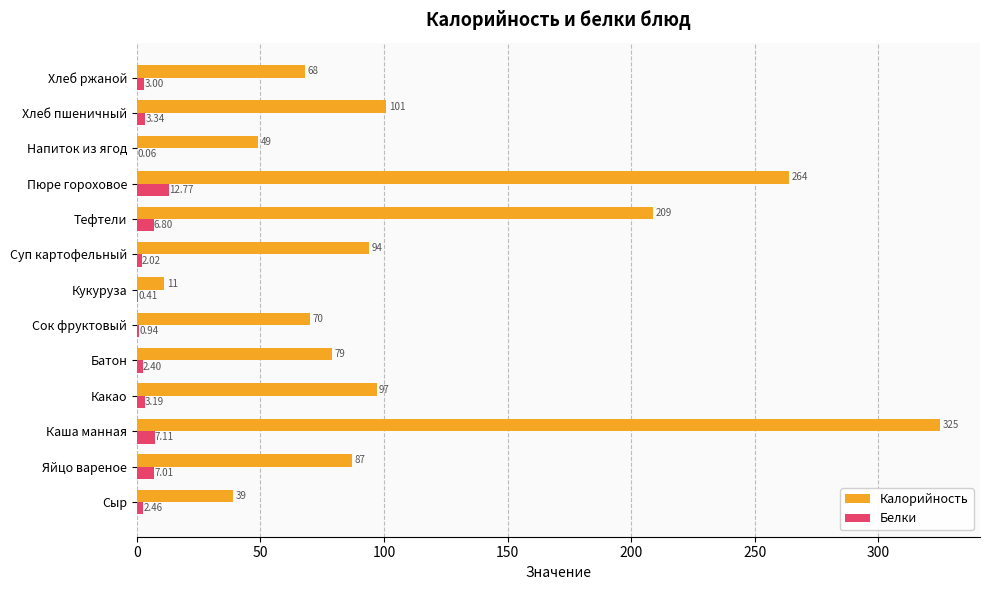

How many data points does each series have?

13